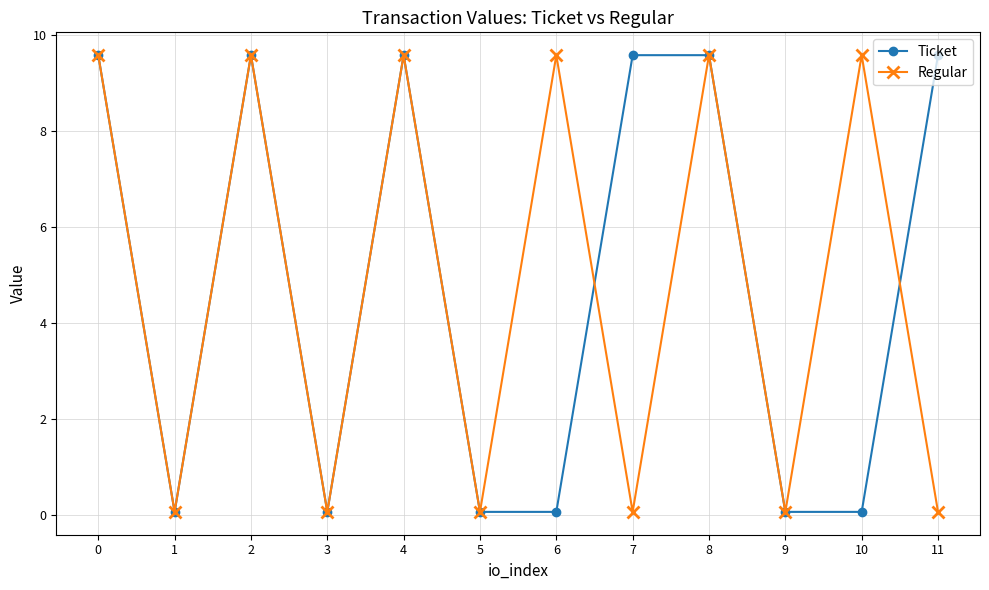

What is the greatest value displayed?

9.6